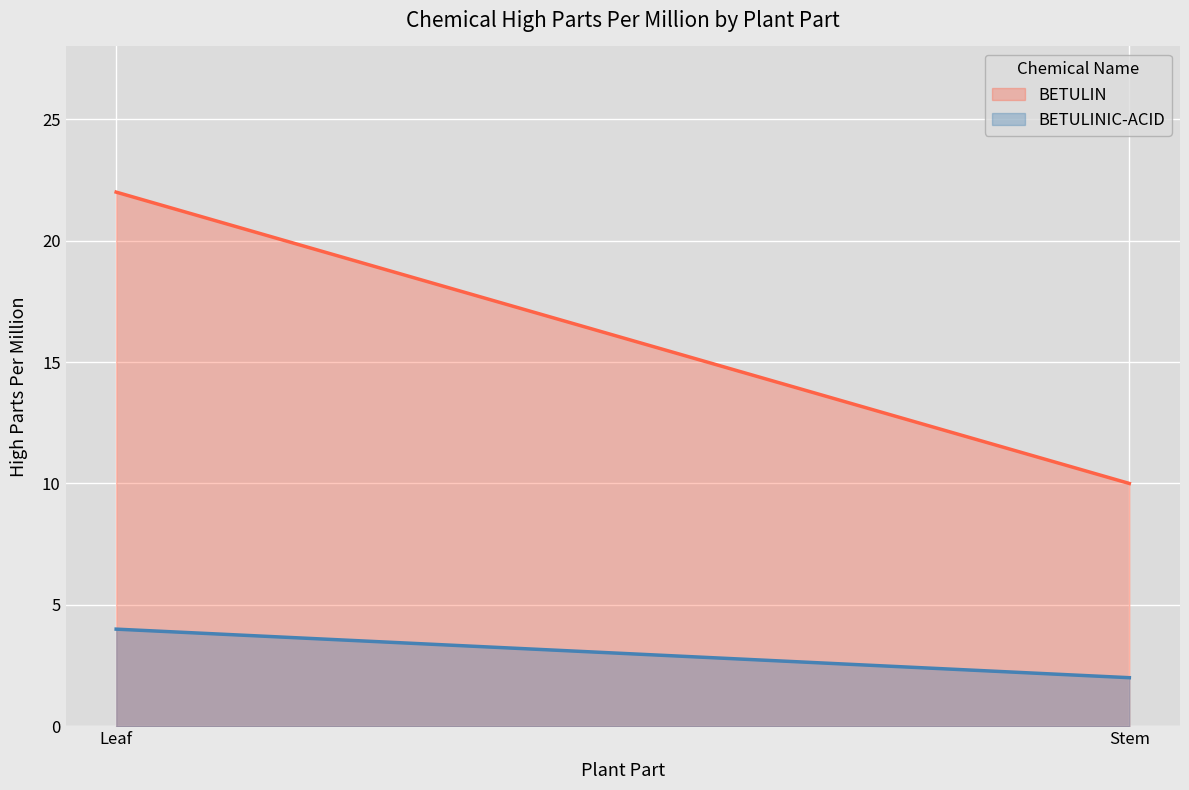

Rank the series by their average value, from lowest to highest.

BETULINIC-ACID, BETULIN